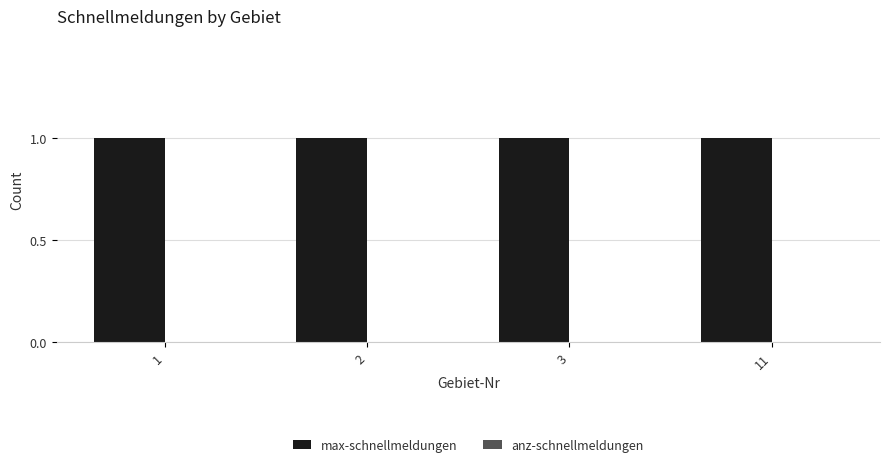

Which series has the widest spread of values?

max-schnellmeldungen